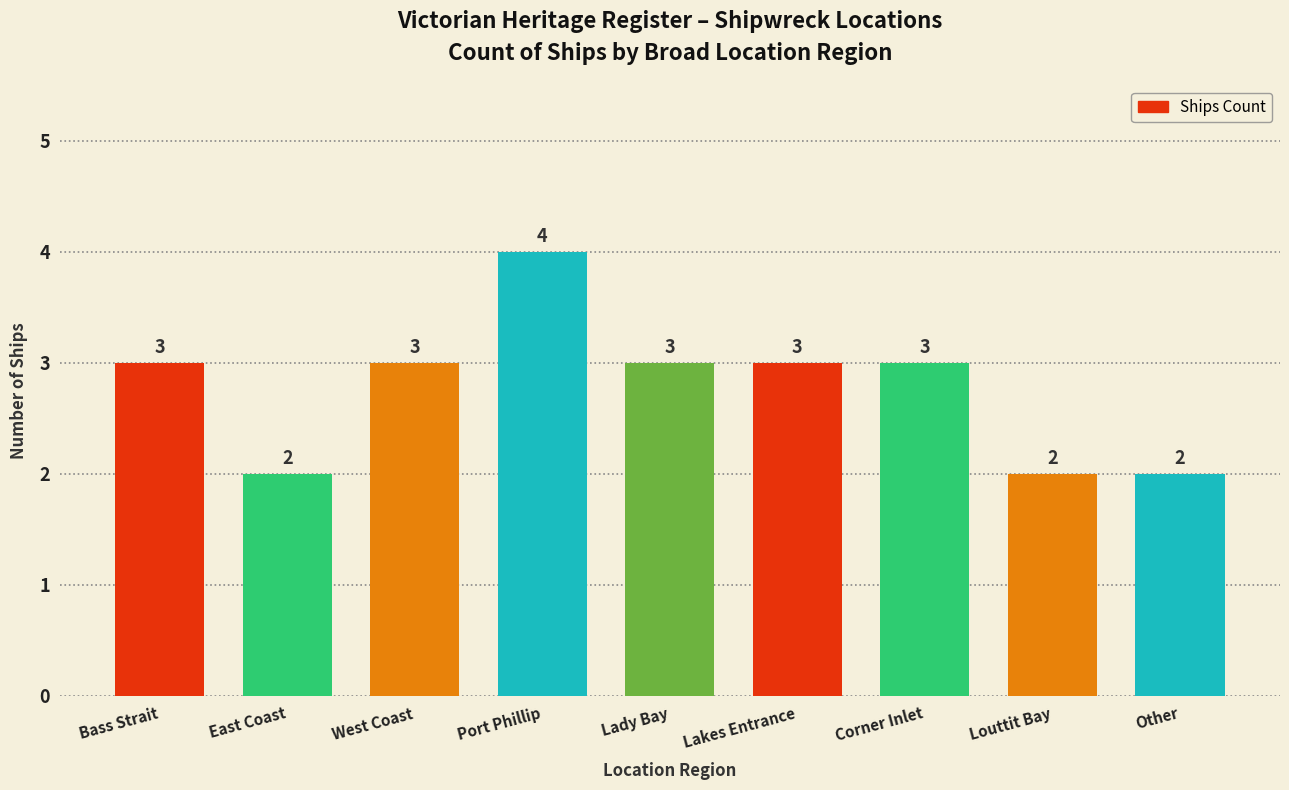

True or false: the data shows 3 at Bass Strait.

True